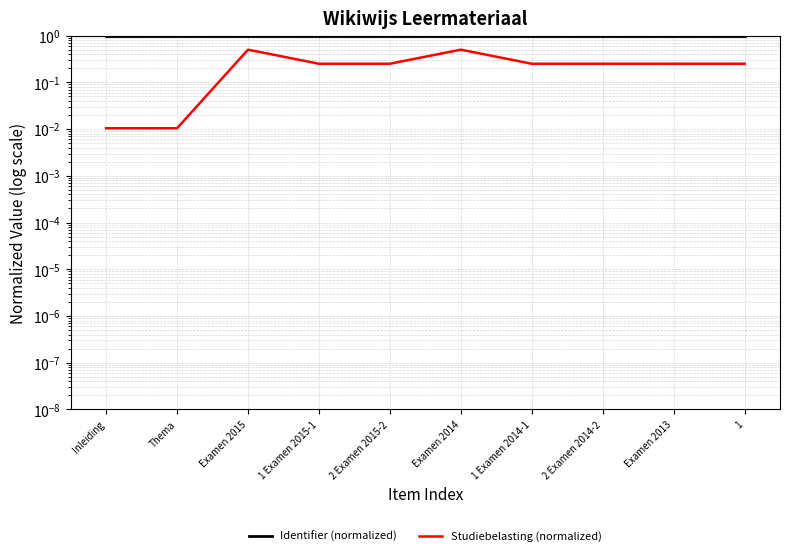

Reading left to right, list all the values displayed in this chart.

Identifier (normalized): 1.0	1.0	1.0	1.0	1.0	1.0	1.0	1.0	1.0	1.0
Studiebelasting (normalized): 0.0	0.0	0.5	0.2	0.2	0.5	0.2	0.2	0.2	0.2